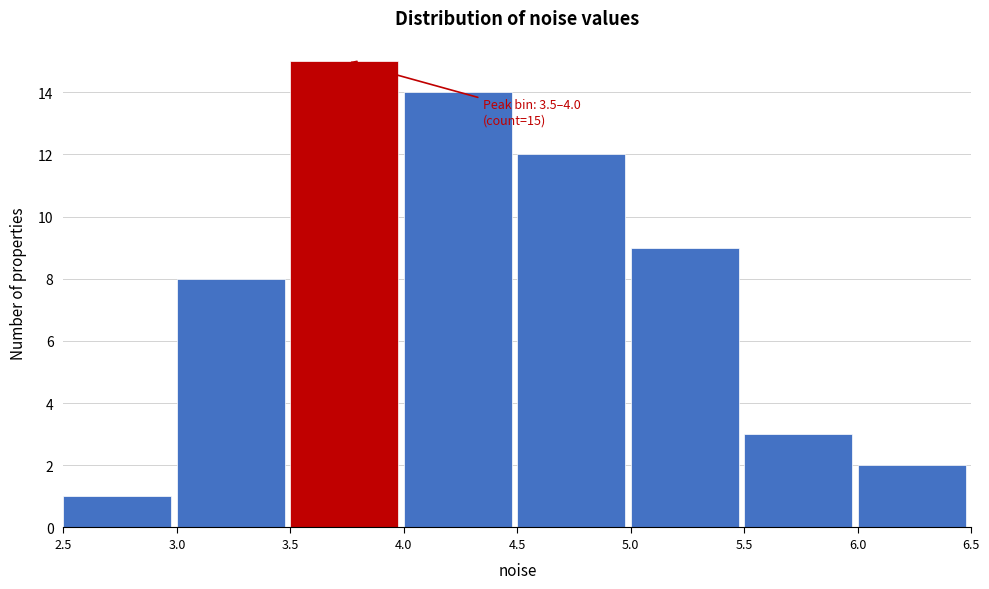

Over which range of the x-axis is the bar tallest?

3.5 to 4.0